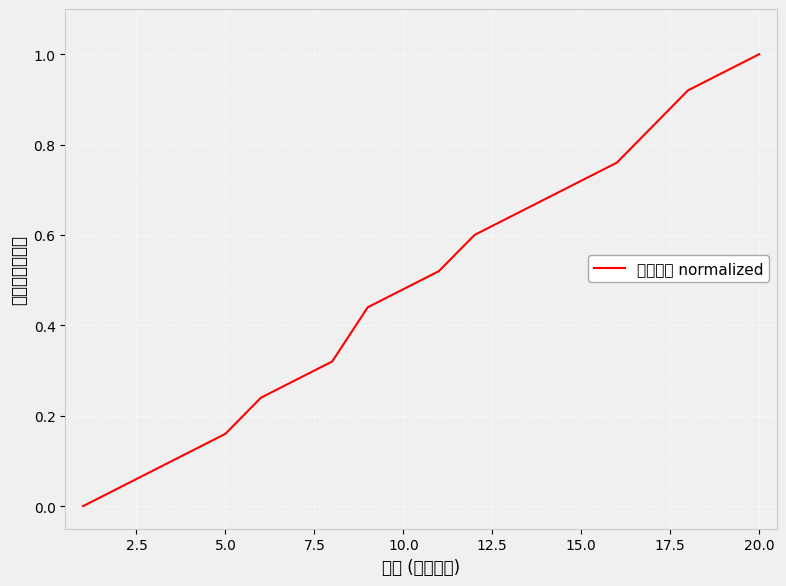

Which category has the highest value across all series?

20.0